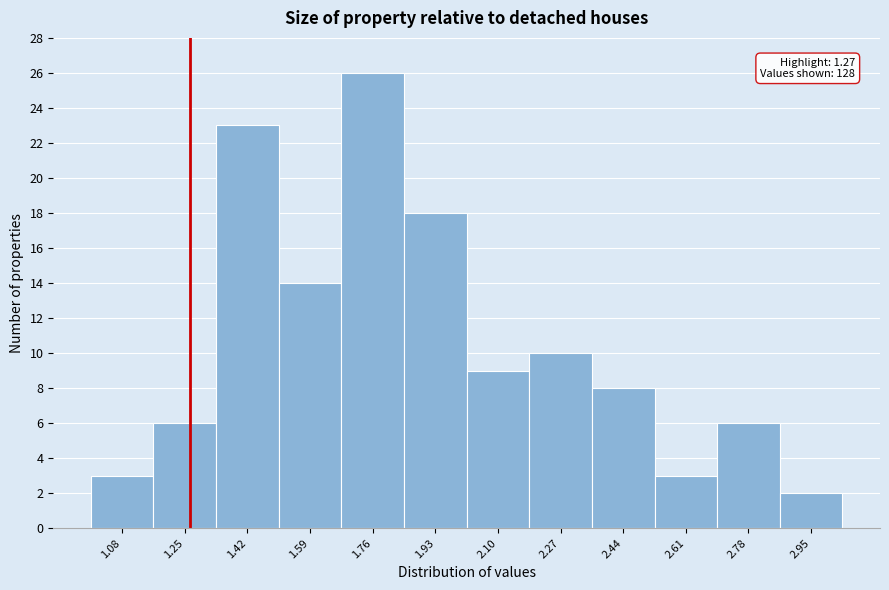

Over which range of the x-axis is the bar tallest?

1.68 to 1.85